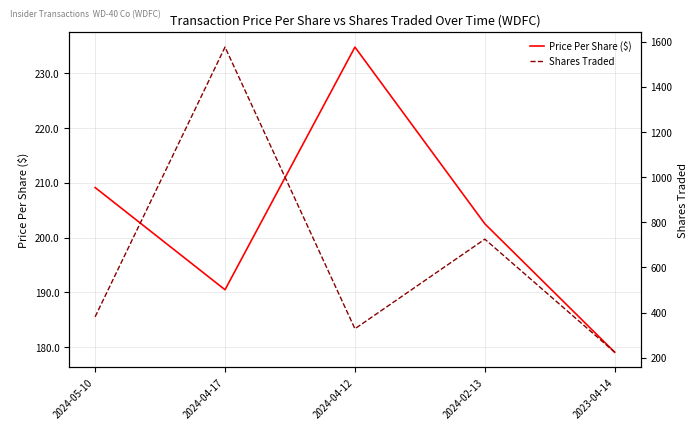

The value of Price Per Share ($) at 2024-04-12 is 67.5. True or false?

False